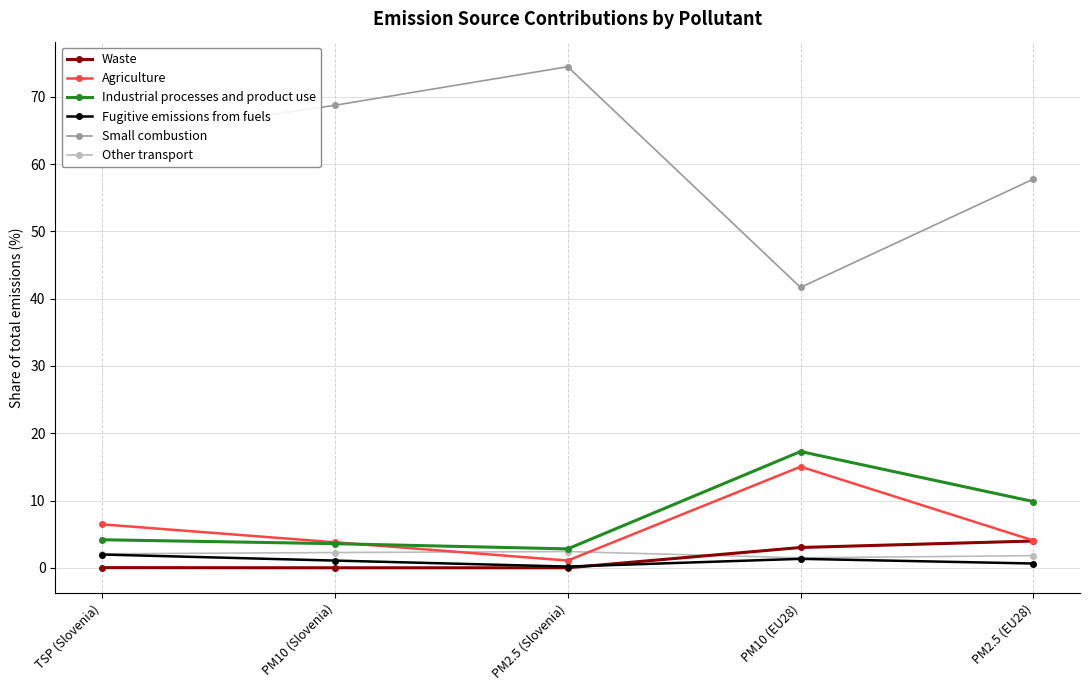

Which series has the largest range (max minus min)?

Small combustion